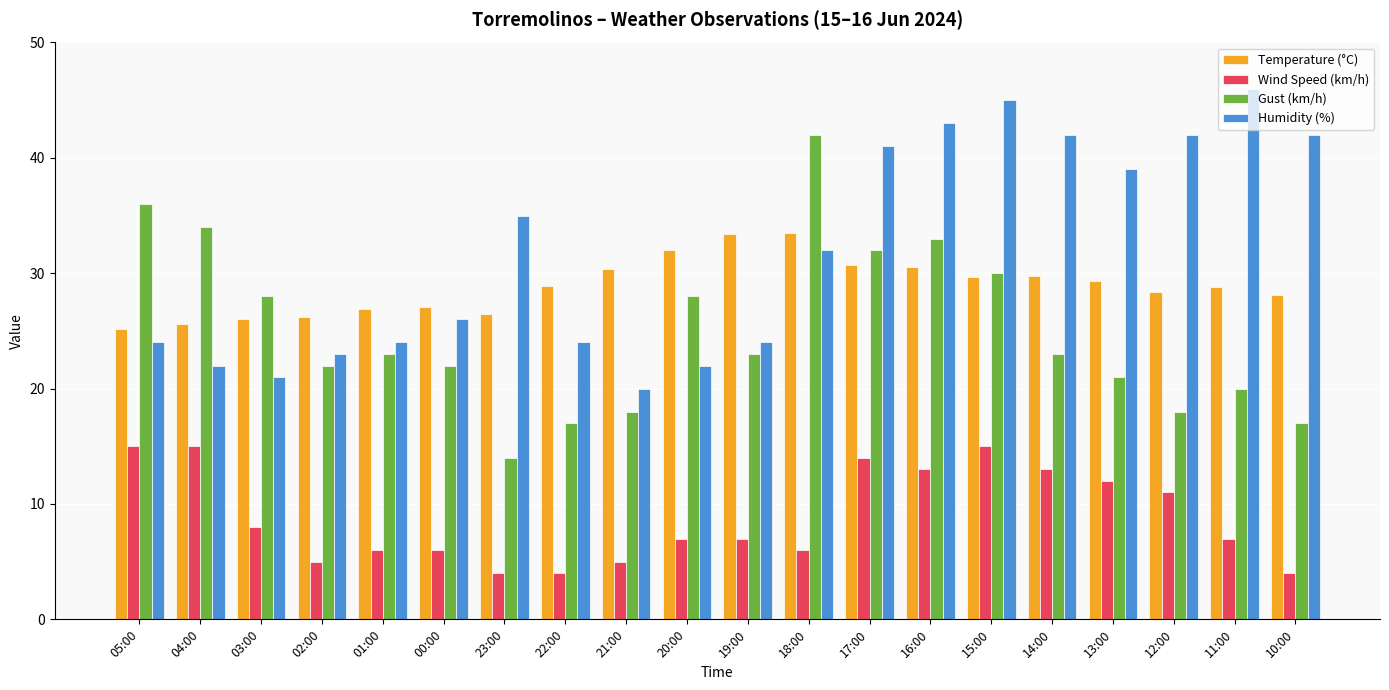

Count the number of categories in the chart.

20